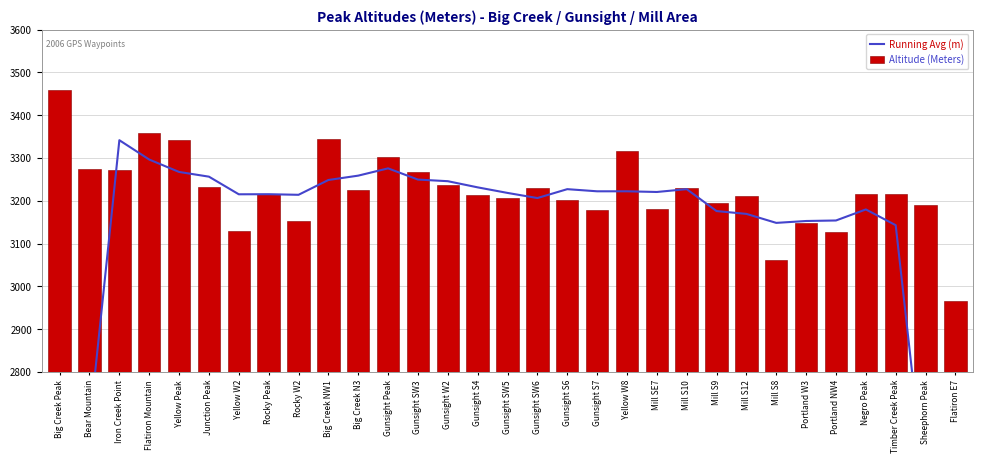

What is the sum of all Altitude (Meters) values?

99913